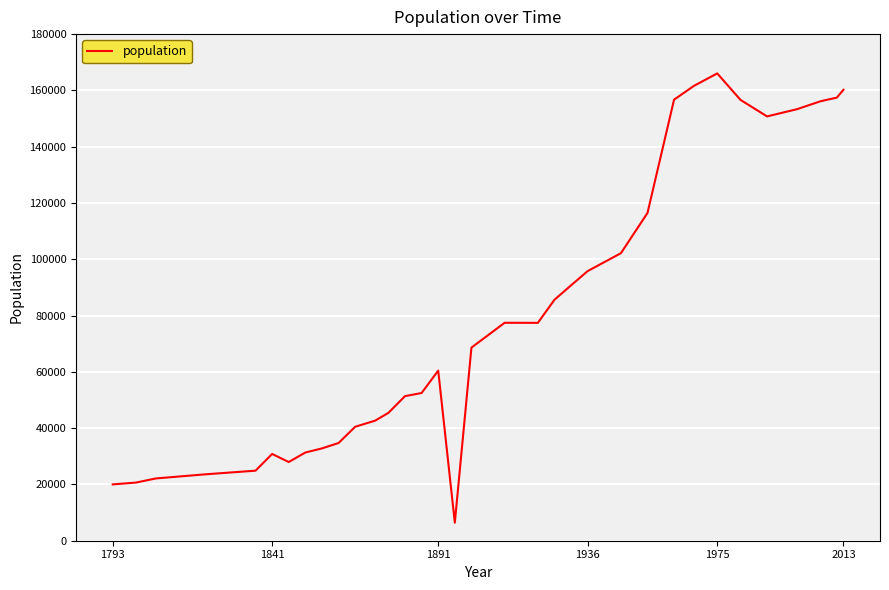

What is the greatest value displayed?

166037